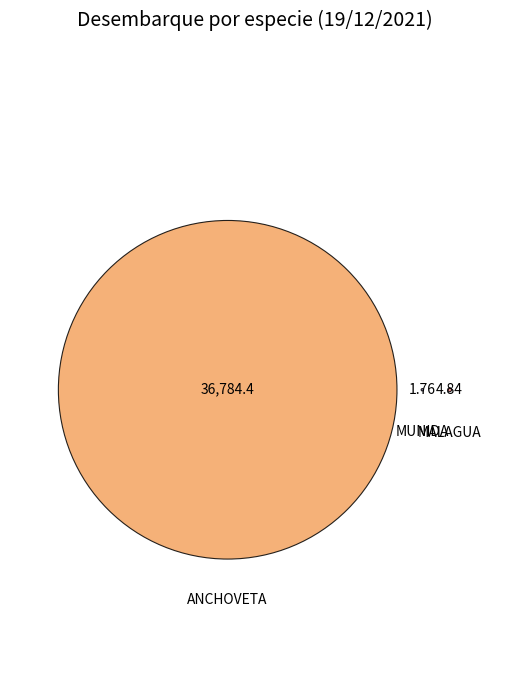

Count the number of slices in the pie.

5